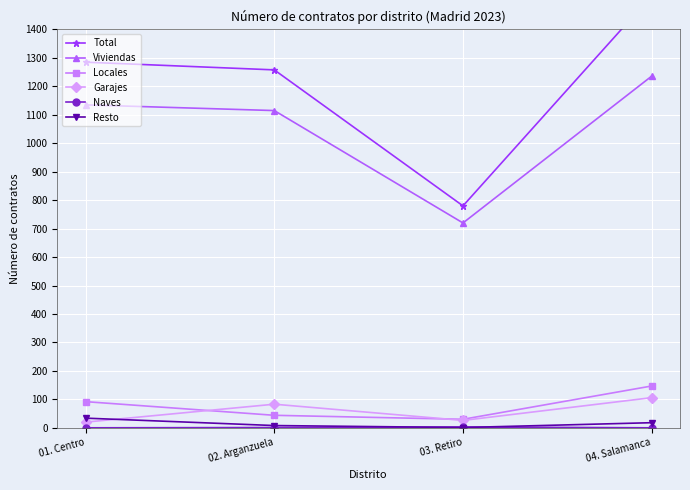

What is the value of the Resto point at the 3rd from the left?

1